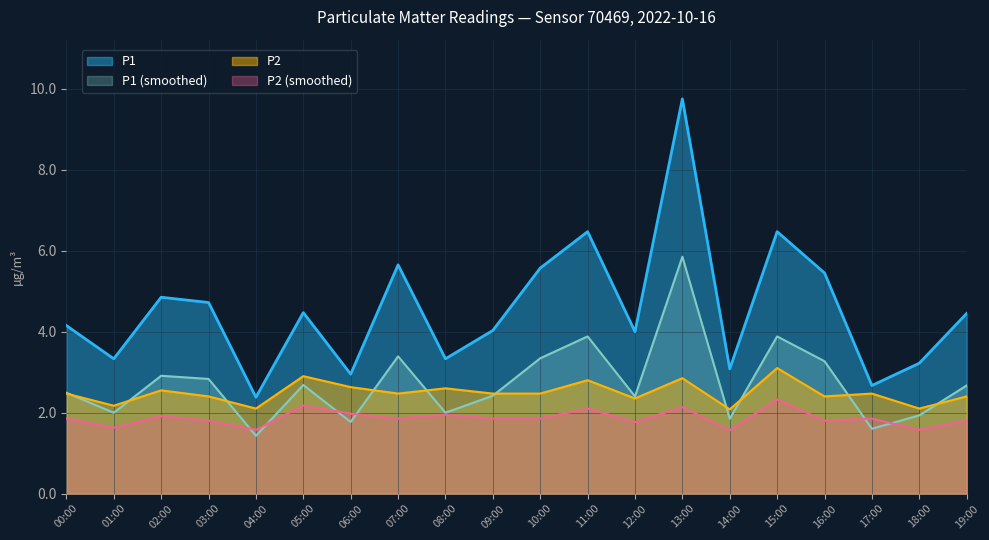

In P2, how many points are higher than both neighbors (excluding endpoints)?

7